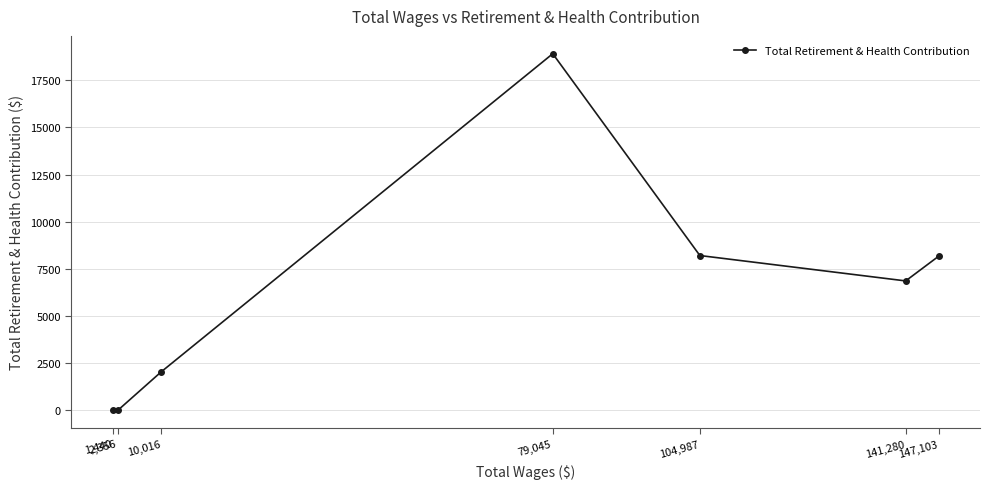

True or false: the data shows 0 at 1,440.

True